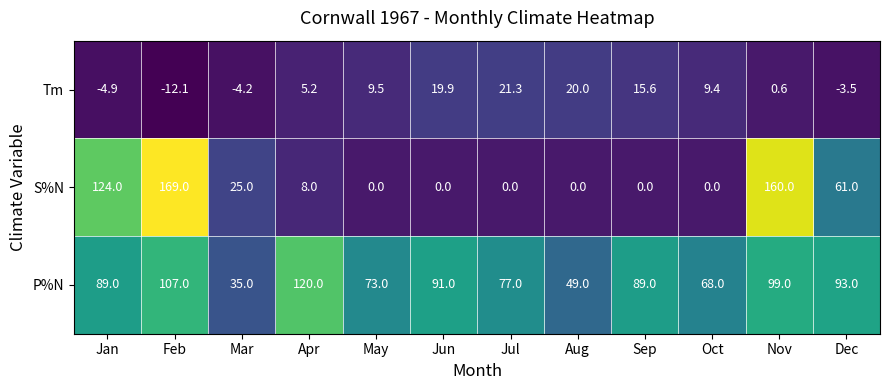

Where does the Tm series first go above 9?

May